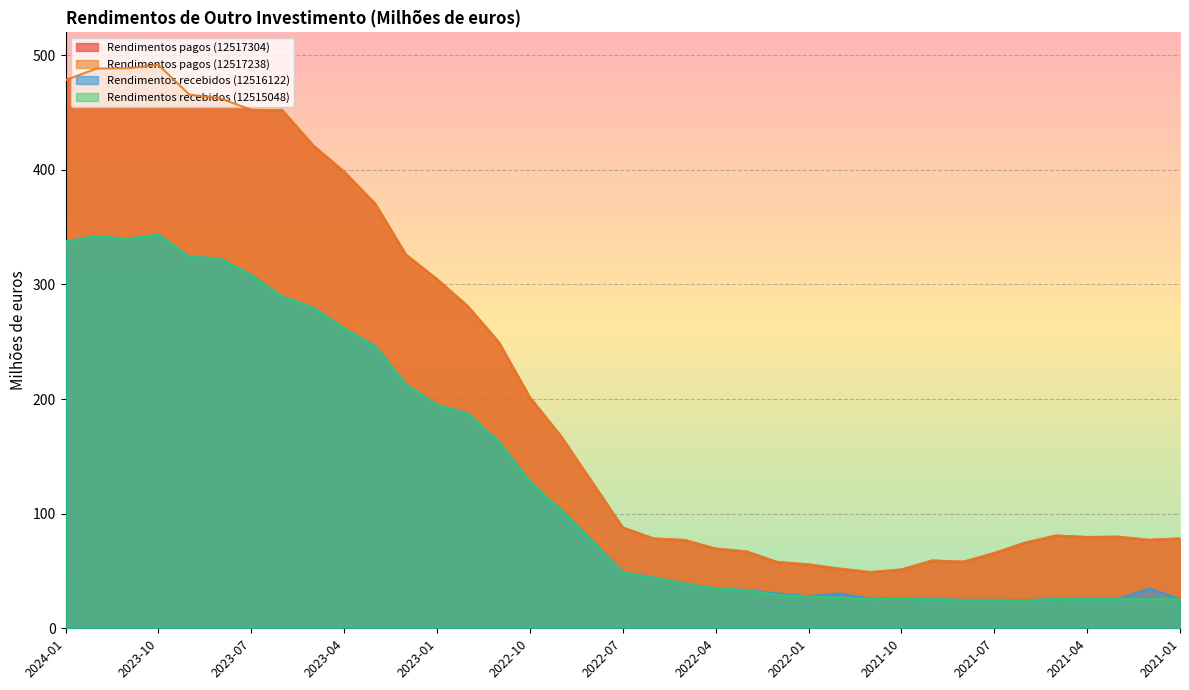

True or false: Rendimentos pagos (12517238) and Rendimentos recebidos (12516122) cross at least once.

False